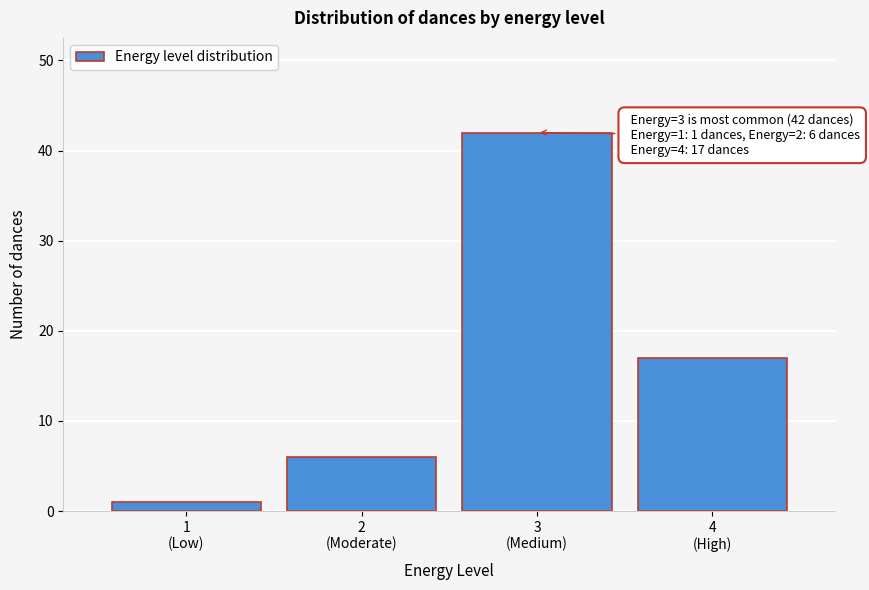

Reading left to right, extract all data points from this chart.

1	6	42	17